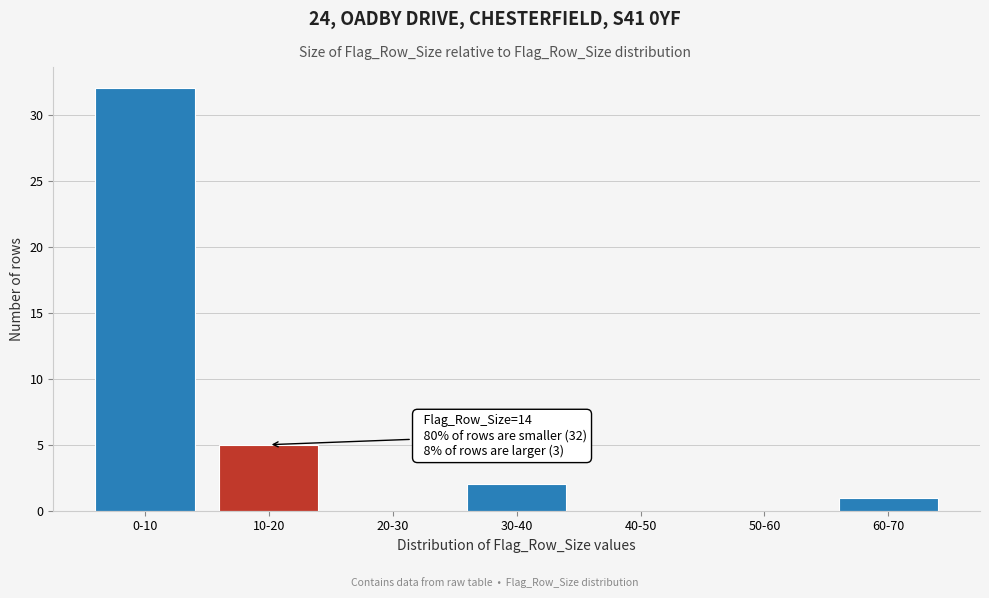

Reading left to right, list all the values displayed in this chart.

0-10=32	10-20=5	20-30=0	30-40=2	40-50=0	50-60=0	60-70=1